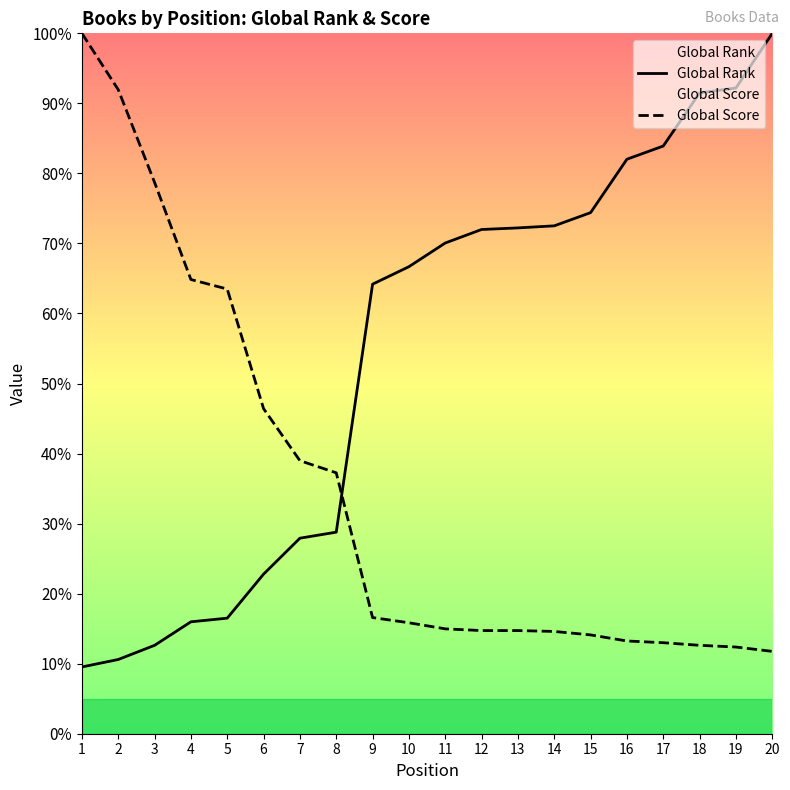

Does the chart have visible grid lines?

No